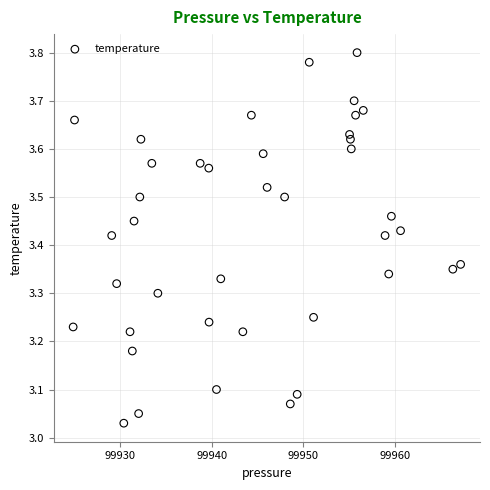

What is the range of X values (max minus min)?

42.3